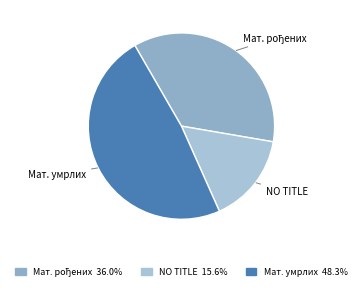

How many slices are in this pie chart?

3